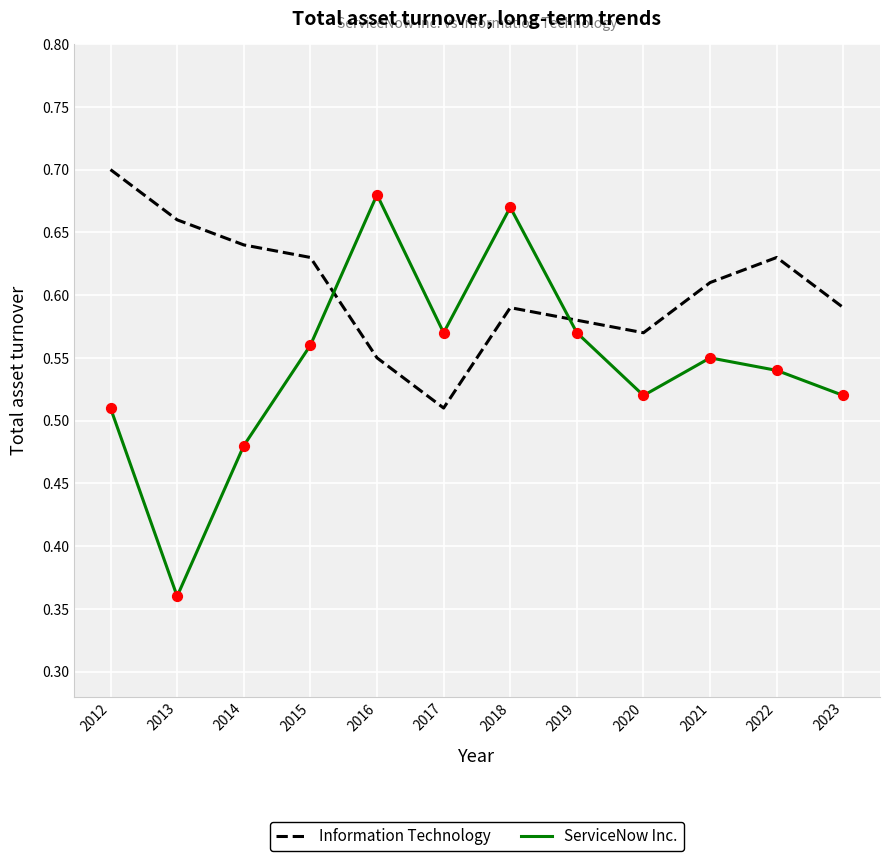

Which series has the widest spread of values?

ServiceNow Inc.